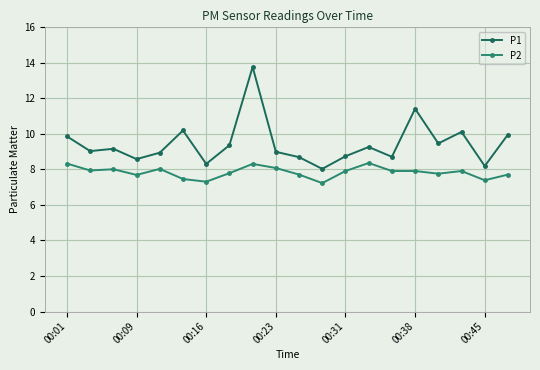

How many distinct data groups are displayed?

2